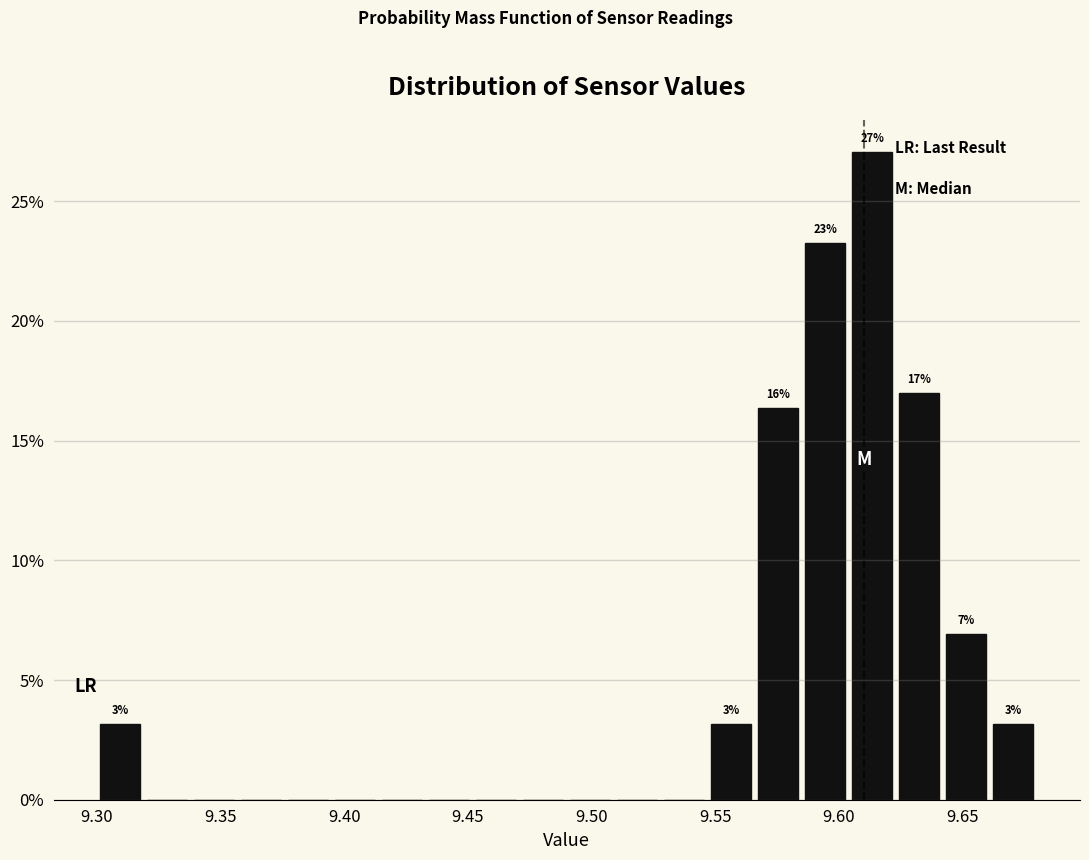

Read against the x-axis, roughly where is the centre of the tallest bar?

9.615